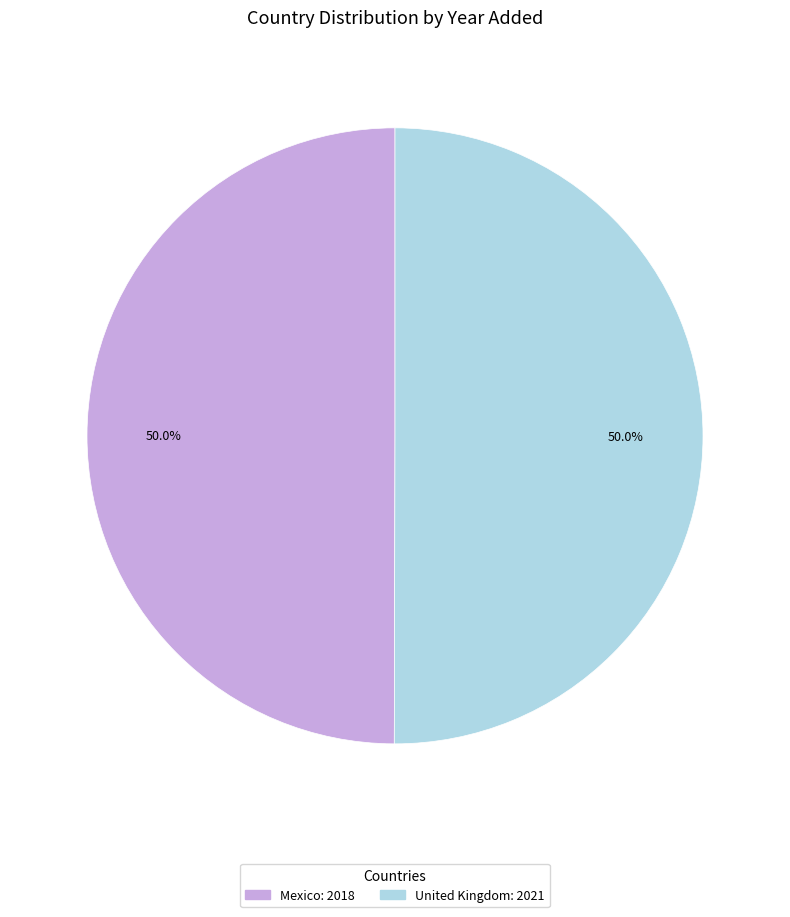

To the nearest percent, what percentage of the pie is United Kingdom?

50%